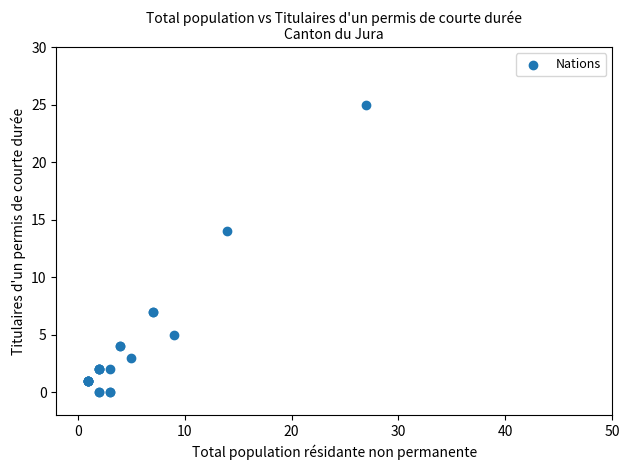

What Y value in the scatter plot is closest to 12?

14